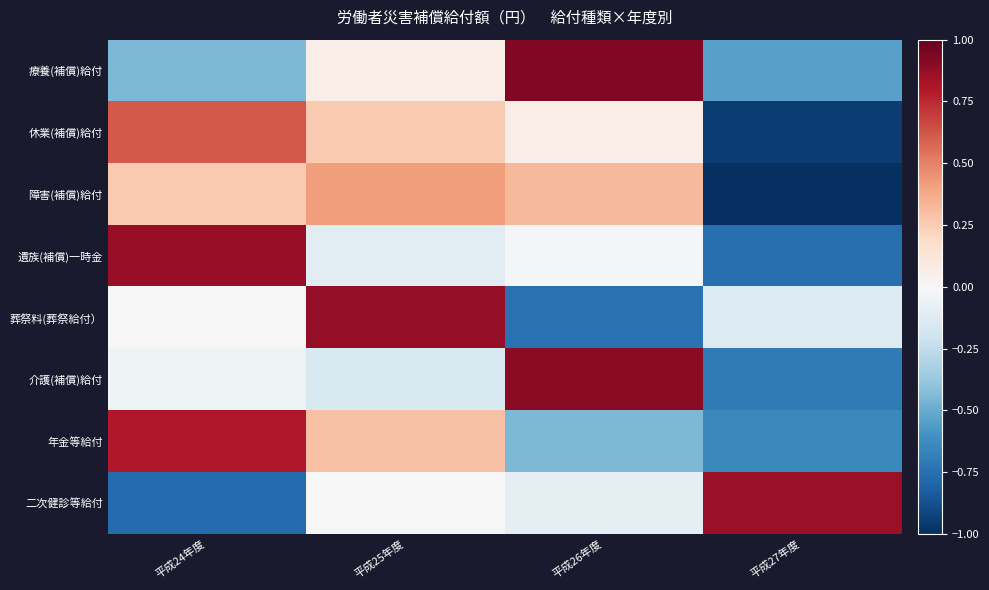

Reading right to left, extract all data points from this chart.

療養(補償)給付: 平成27年度=-0.5	平成26年度=0.9	平成25年度=0.1	平成24年度=-0.4
休業(補償)給付: 平成27年度=-0.9	平成26年度=0.1	平成25年度=0.3	平成24年度=0.6
障害(補償)給付: 平成27年度=-1.0	平成26年度=0.3	平成25年度=0.4	平成24年度=0.3
遺族(補償)一時金: 平成27年度=-0.8	平成26年度=-0.0	平成25年度=-0.1	平成24年度=0.9
葬祭料(葬祭給付）: 平成27年度=-0.1	平成26年度=-0.7	平成25年度=0.9	平成24年度=0.0
介護(補償)給付: 平成27年度=-0.7	平成26年度=0.9	平成25年度=-0.2	平成24年度=-0.0
年金等給付: 平成27年度=-0.6	平成26年度=-0.4	平成25年度=0.3	平成24年度=0.8
二次健診等給付: 平成27年度=0.9	平成26年度=-0.1	平成25年度=-0.0	平成24年度=-0.8